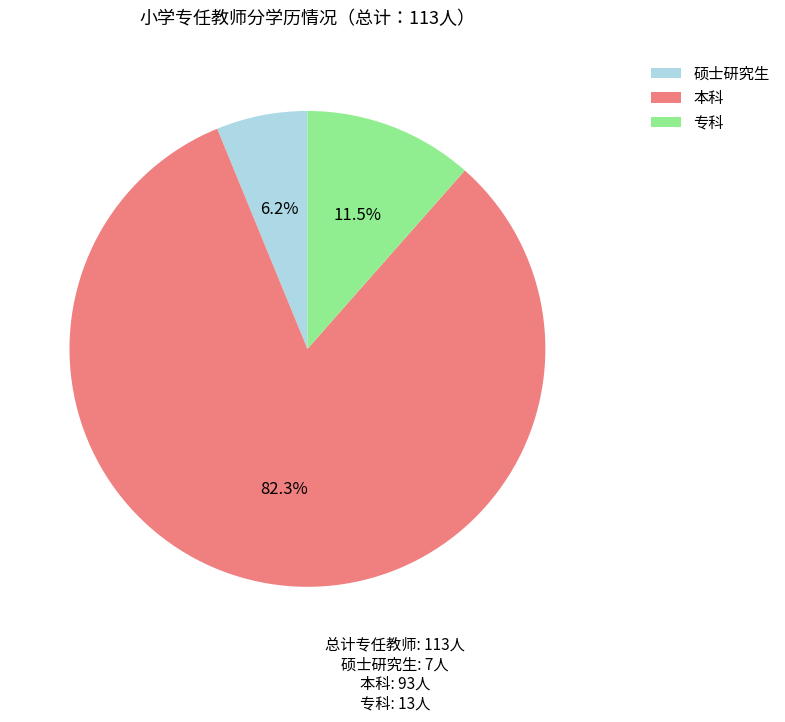

What is the largest slice in the pie chart?

本科